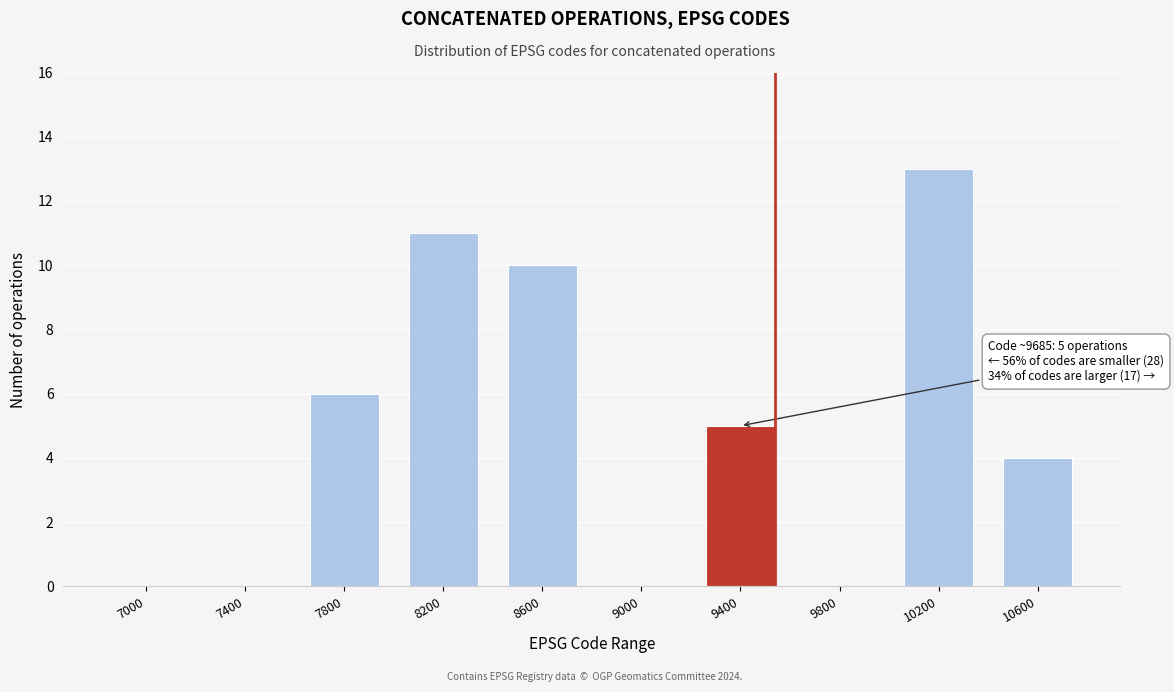

Reading right to left, extract all data points from this chart.

10600=4	10200=13	9800=0	9400=5	9000=0	8600=10	8200=11	7800=6	7400=0	7000=0